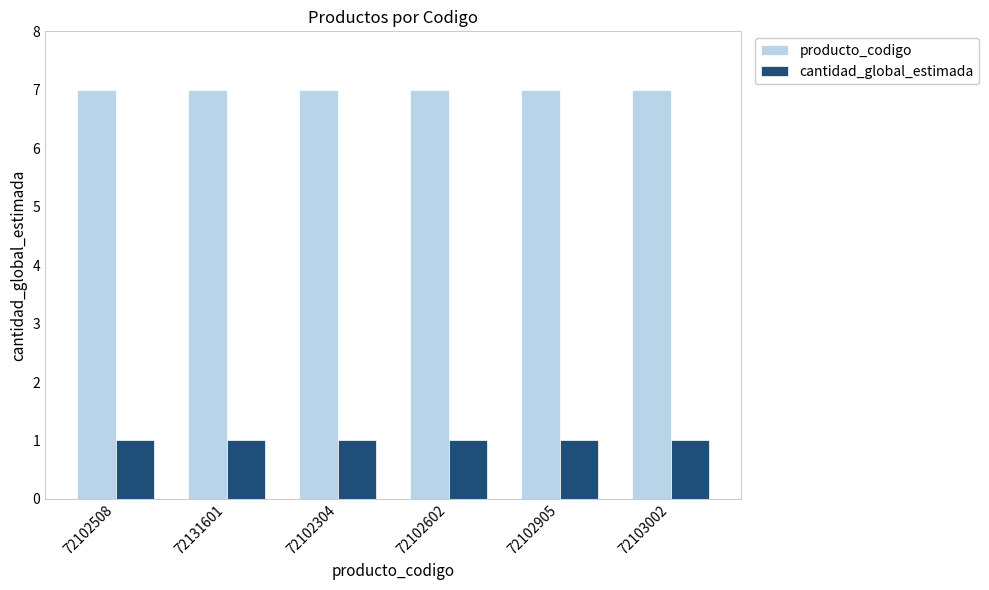

At how many categories does at least one series exceed 2?

6